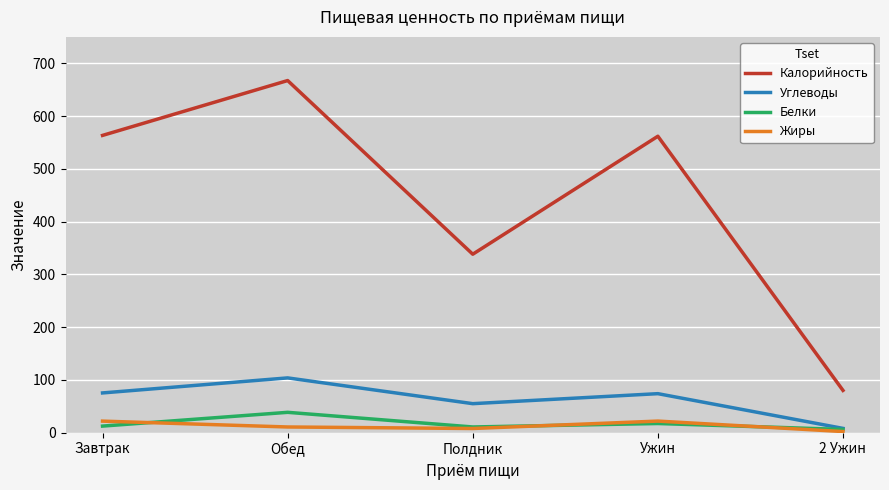

Count the number of categories in the chart.

5